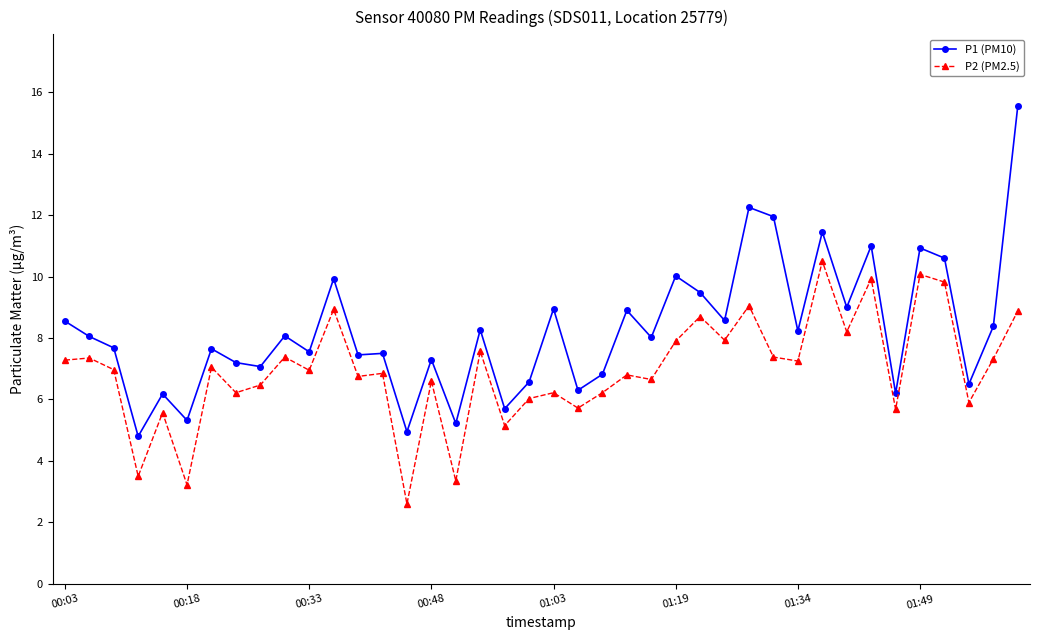

Which series has the widest spread of values?

P1 (PM10)